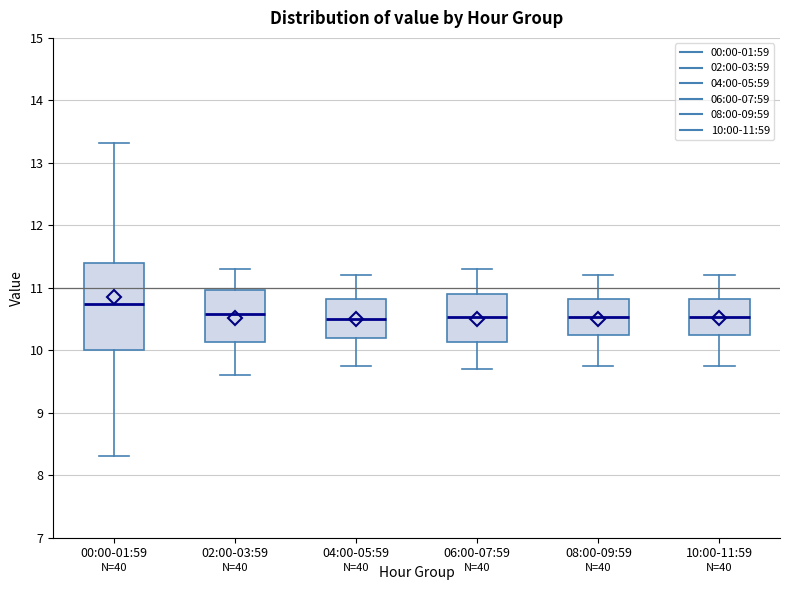

Which box is the tallest, from its lower edge to its upper edge?

00:00-01:59